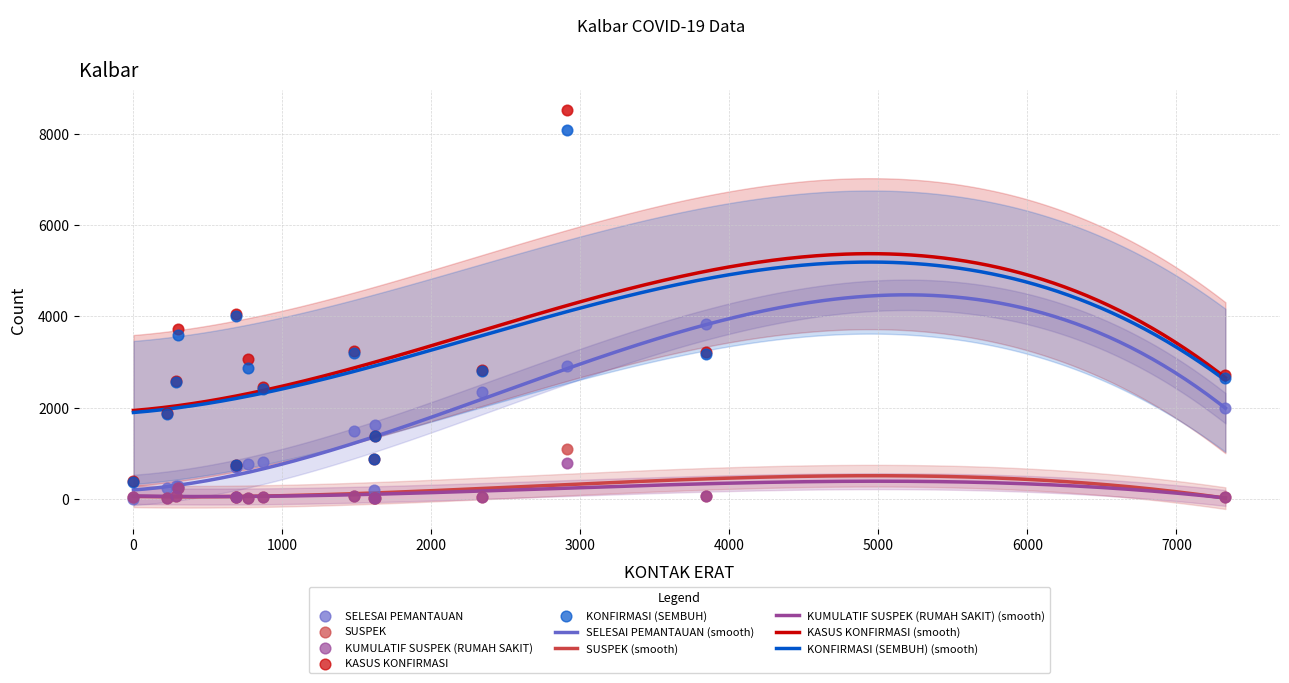

What are all the series names shown in the legend?

SELESAI PEMANTAUAN, SUSPEK, KUMULATIF SUSPEK (RUMAH SAKIT), KASUS KONFIRMASI, KONFIRMASI (SEMBUH)